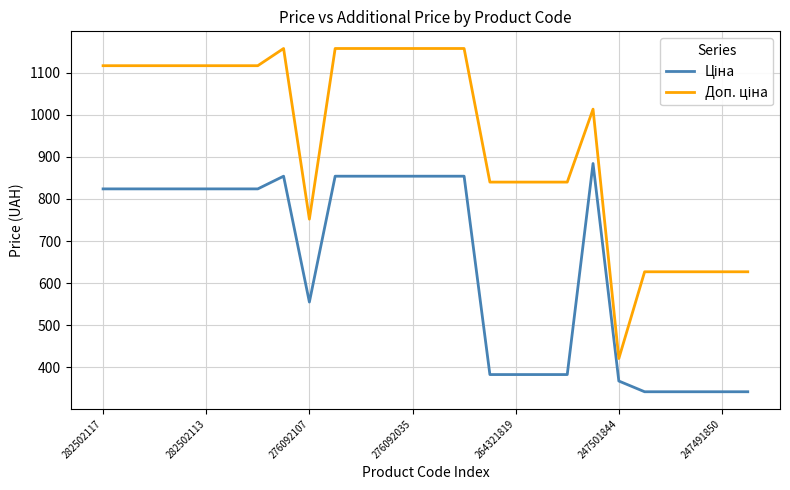

What is the smallest value displayed?

342.1